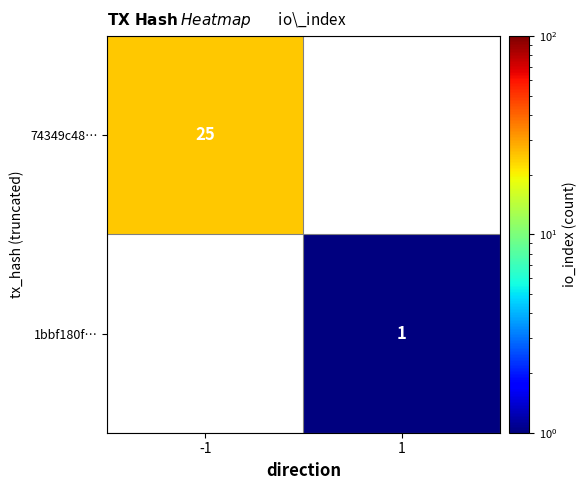

True or false: 74349c48… has a value of 36 at -1.

False